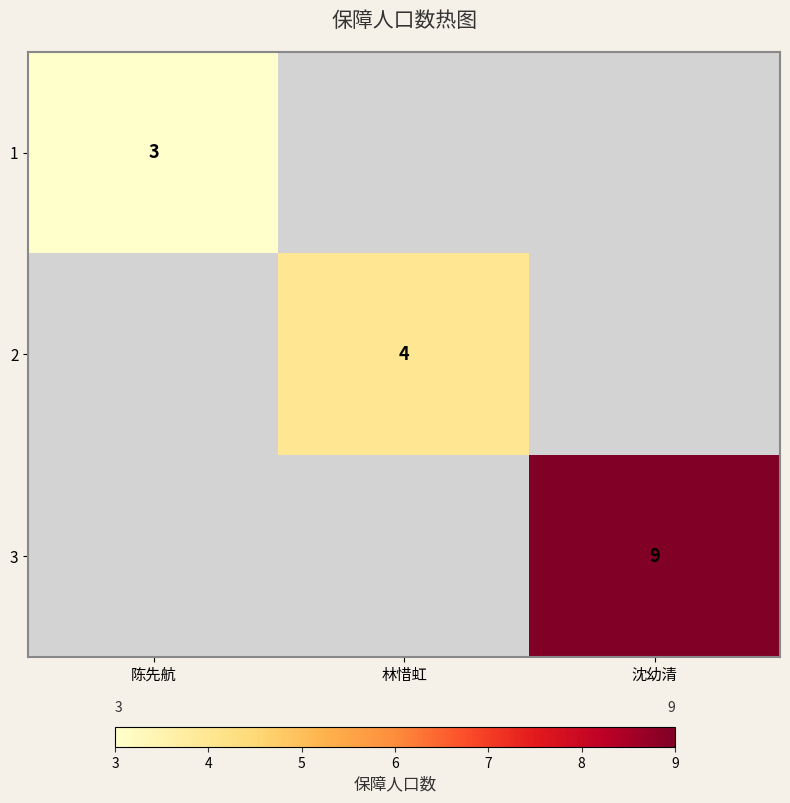

Which has a higher value, 林惜虹 or 沈幼清?

沈幼清